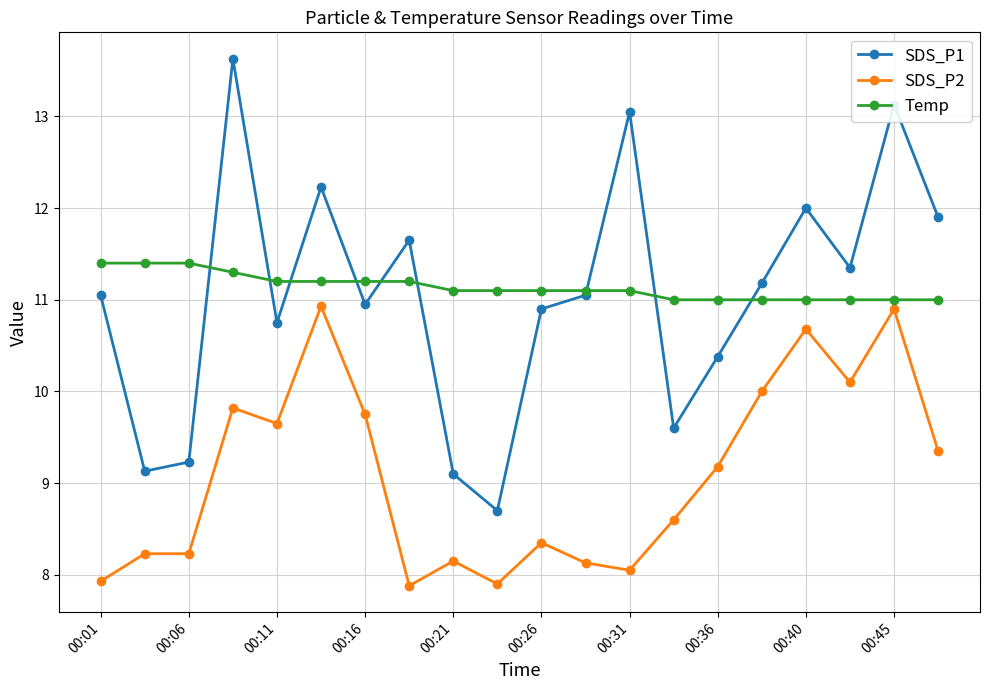

True or false: SDS_P1 has more than 0 interior local peaks.

True